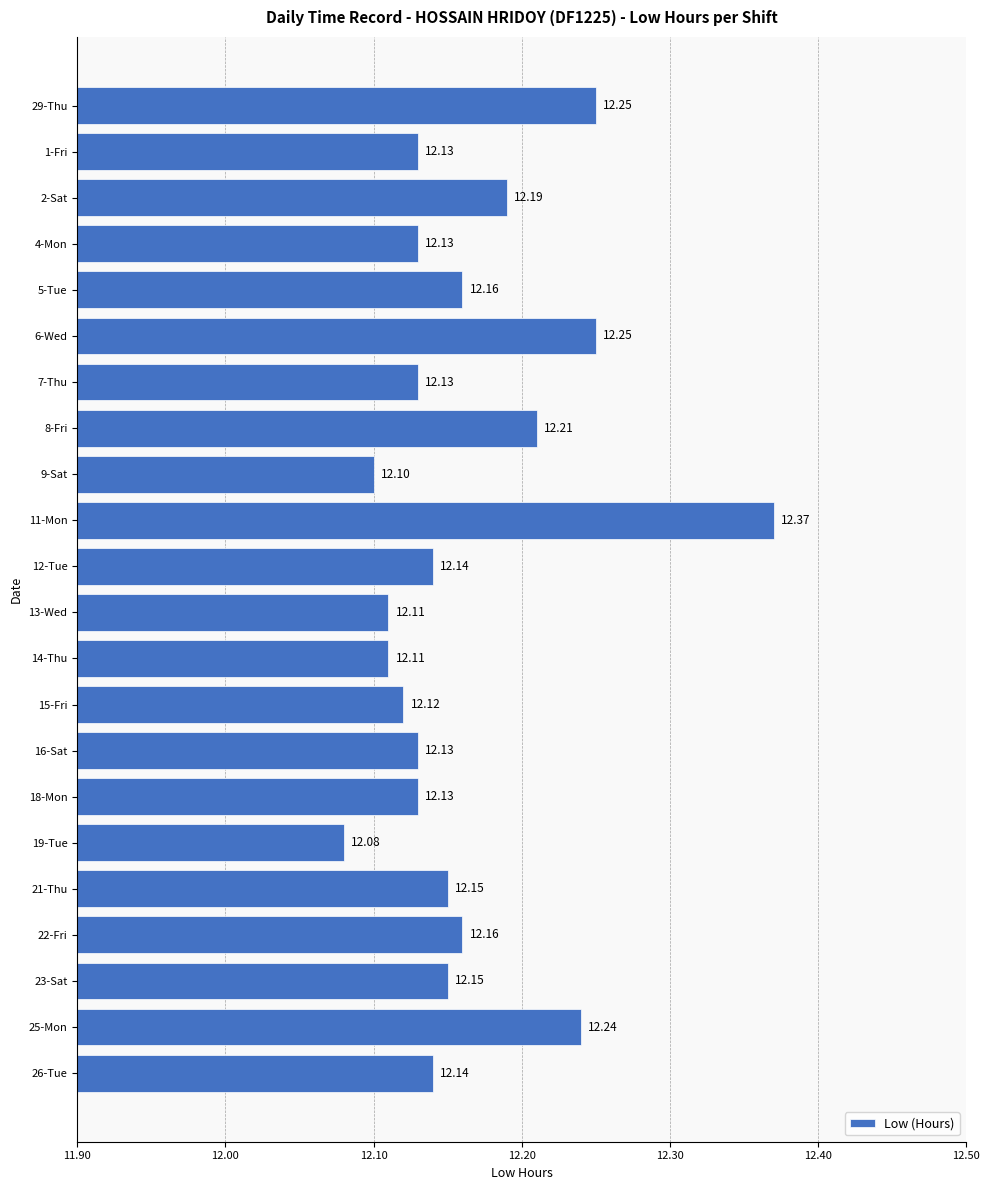

At which category does the chart reach its peak across all series?

11-Mon